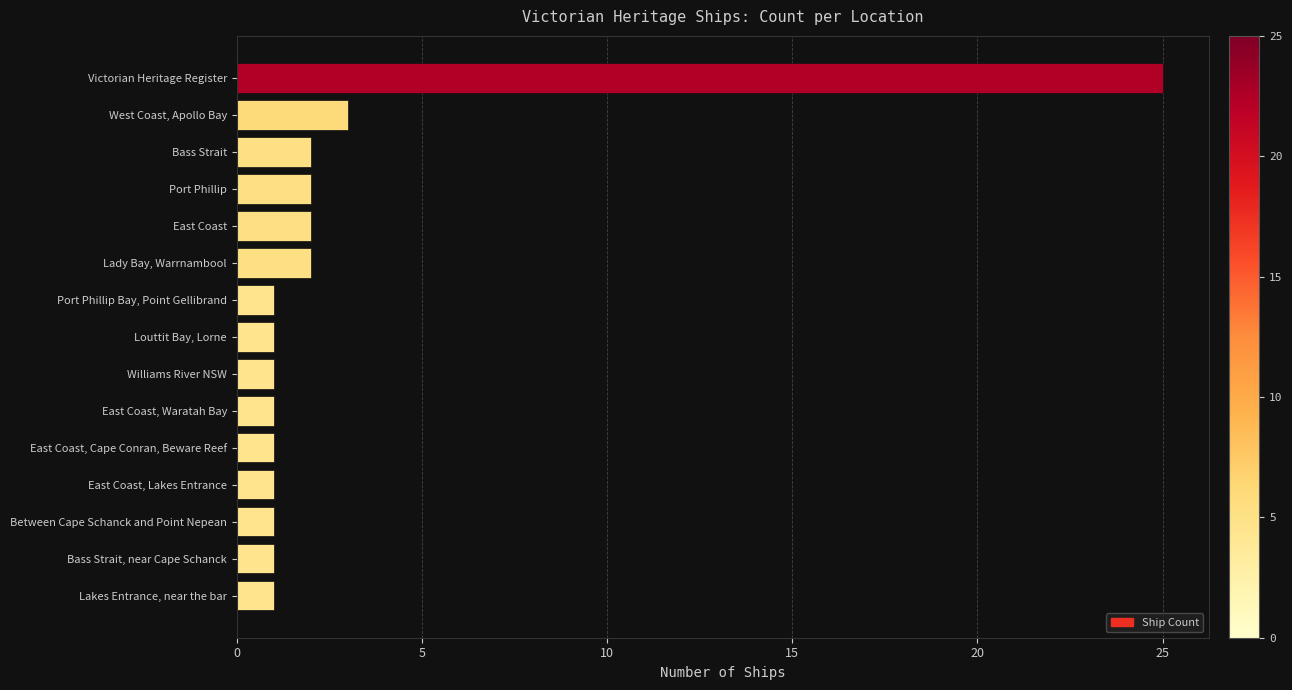

The value at Between Cape Schanck and Point Nepean is 1. True or false?

True